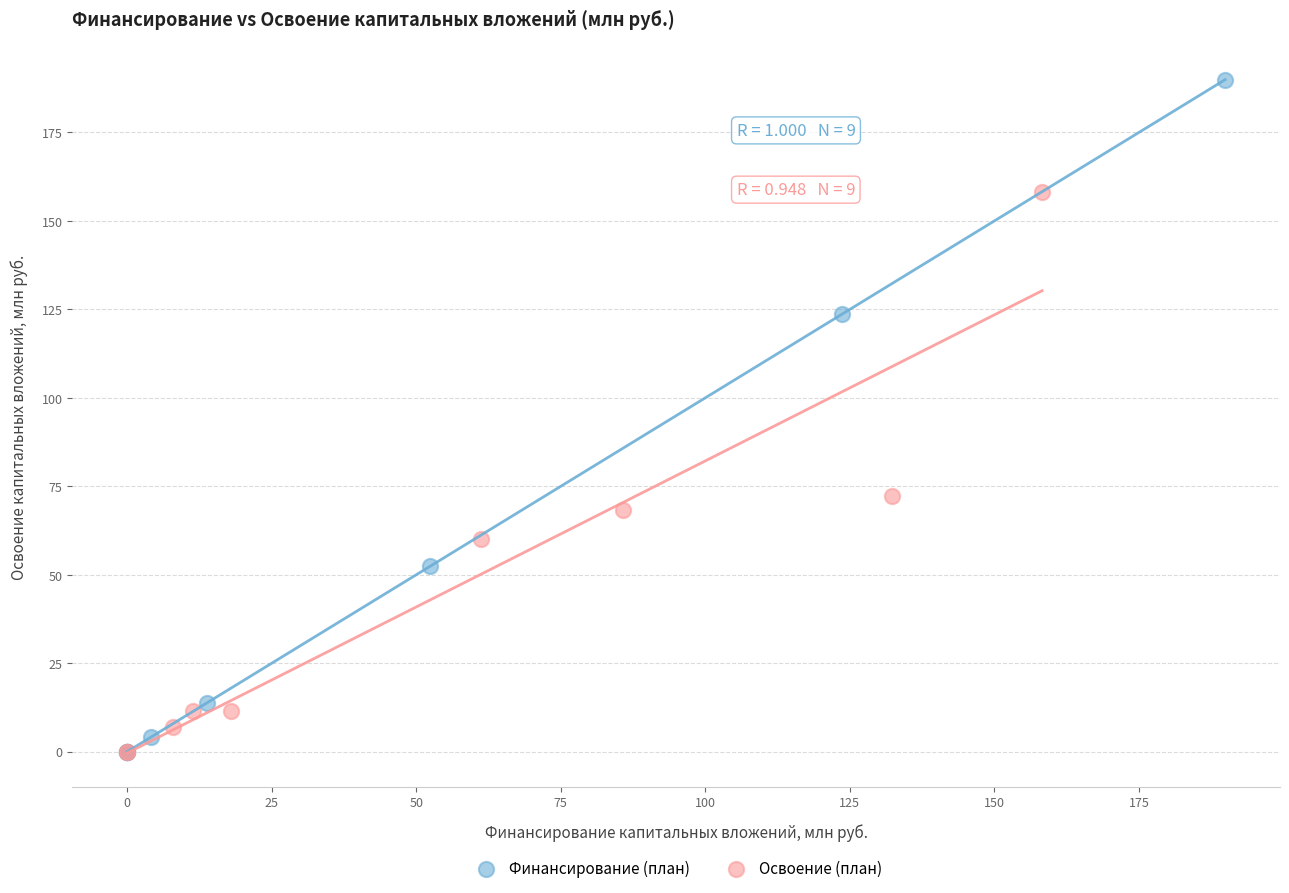

Which series reaches the maximum Y coordinate?

Финансирование (план)